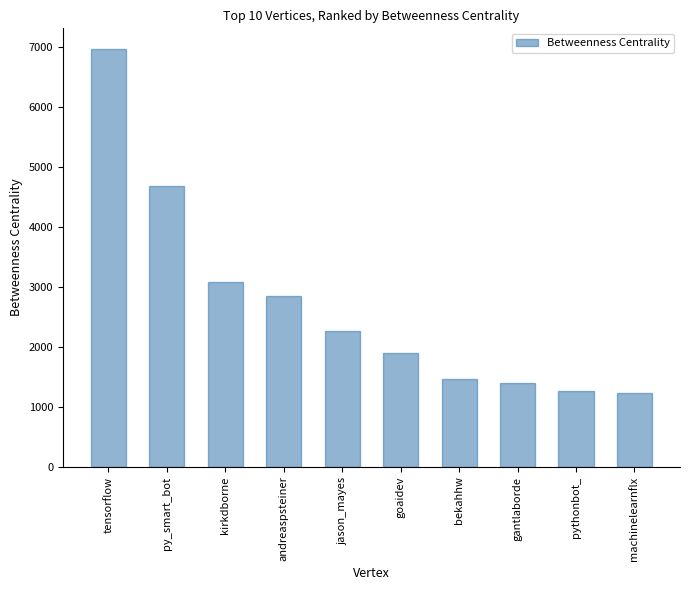

The chart shows a value of 1985.4 at machinelearnflx. True or false?

False